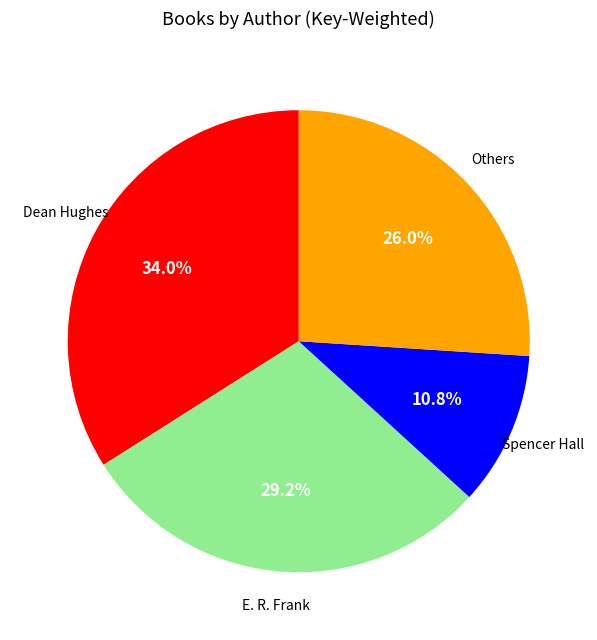

What is the ratio of the value at Others to the value at Spencer Hall?

2.4